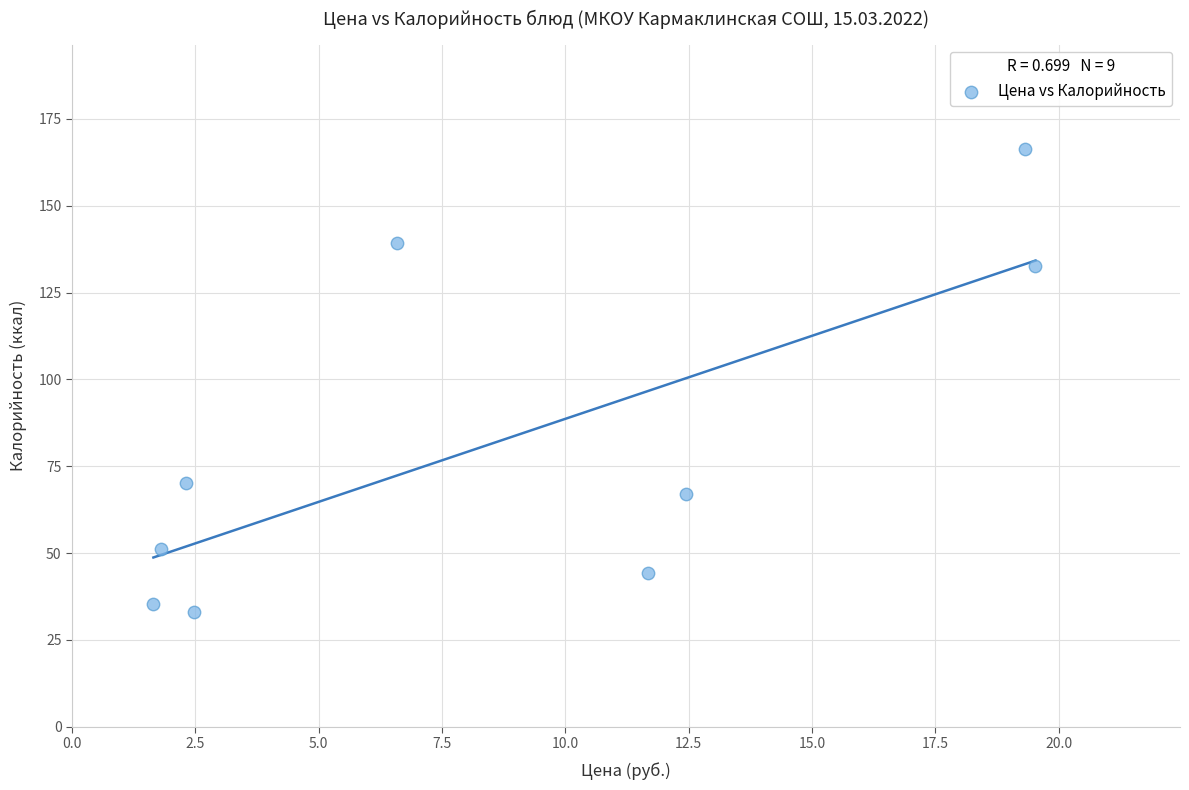

What is the average Y value?

82.2